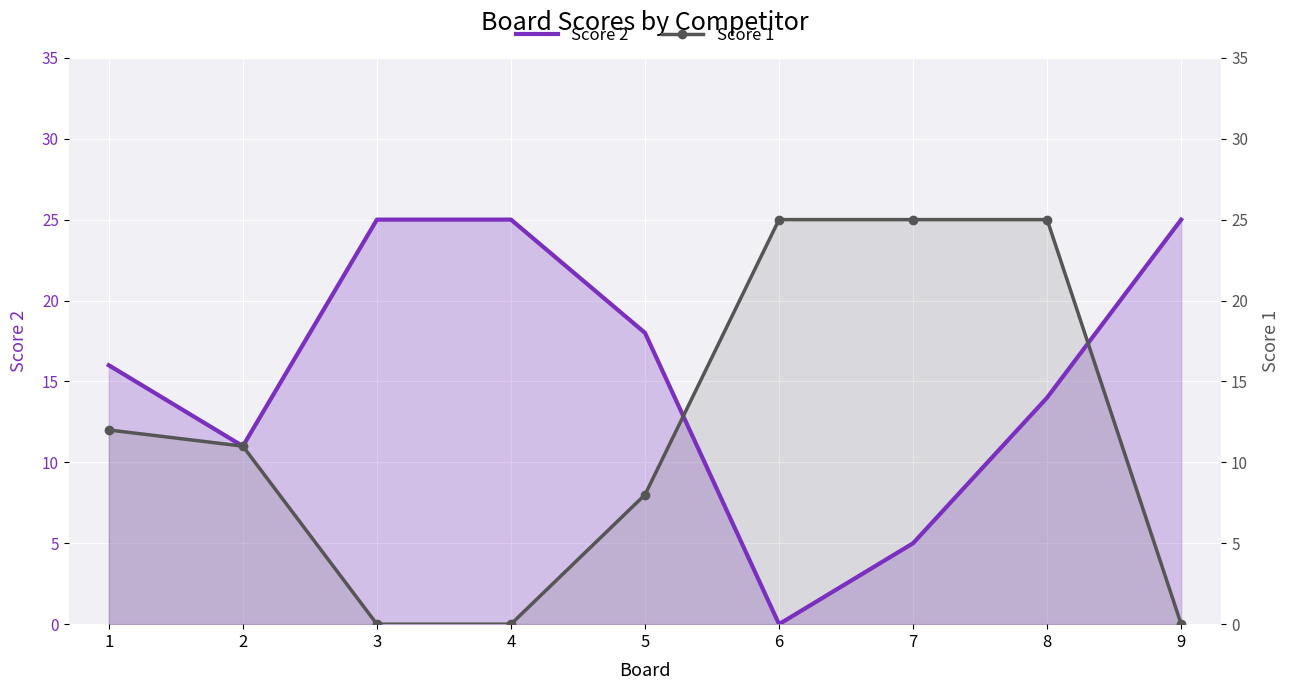

How many lines are shown in the chart?

2